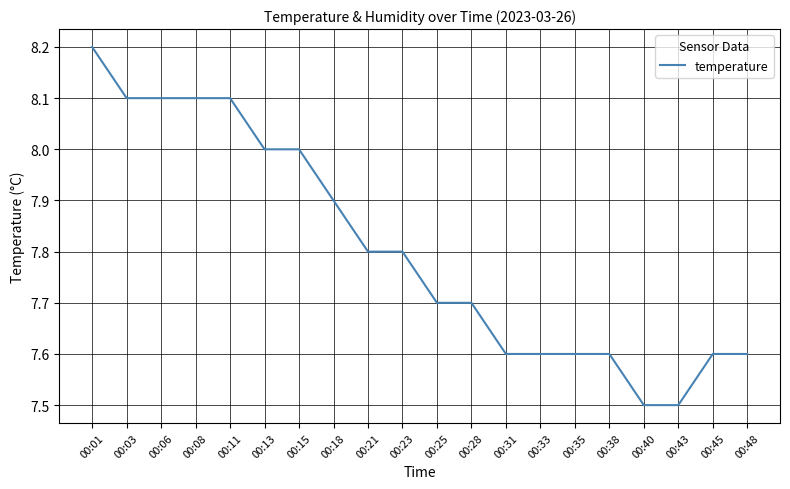

What is the smallest value displayed?

7.5